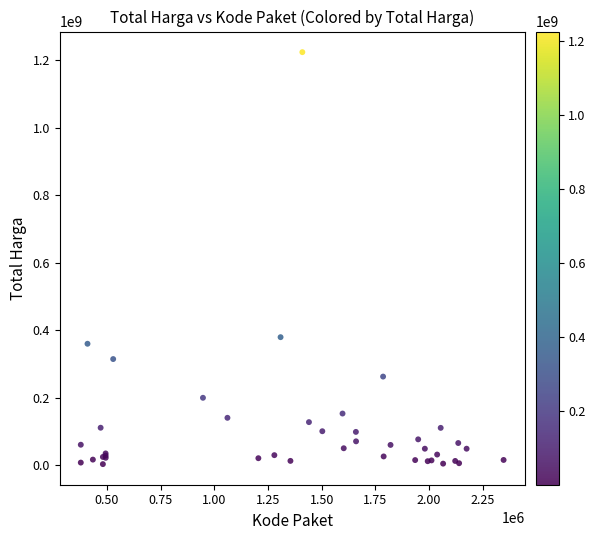

What Y value in the scatter plot is closest to 613538875?

379075000